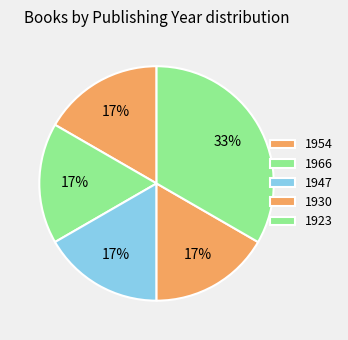

How many segments does this pie chart have?

5